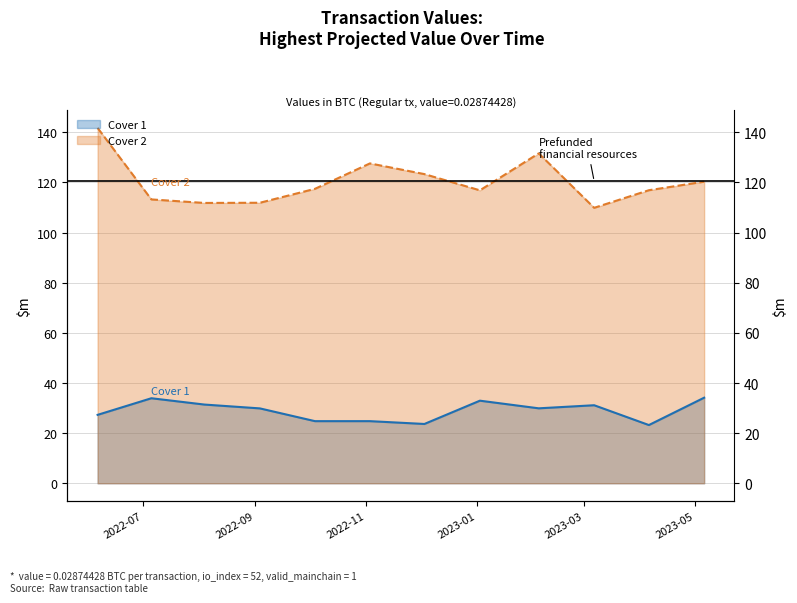

What is the sum of all Cover 1 (line) values?

347.1